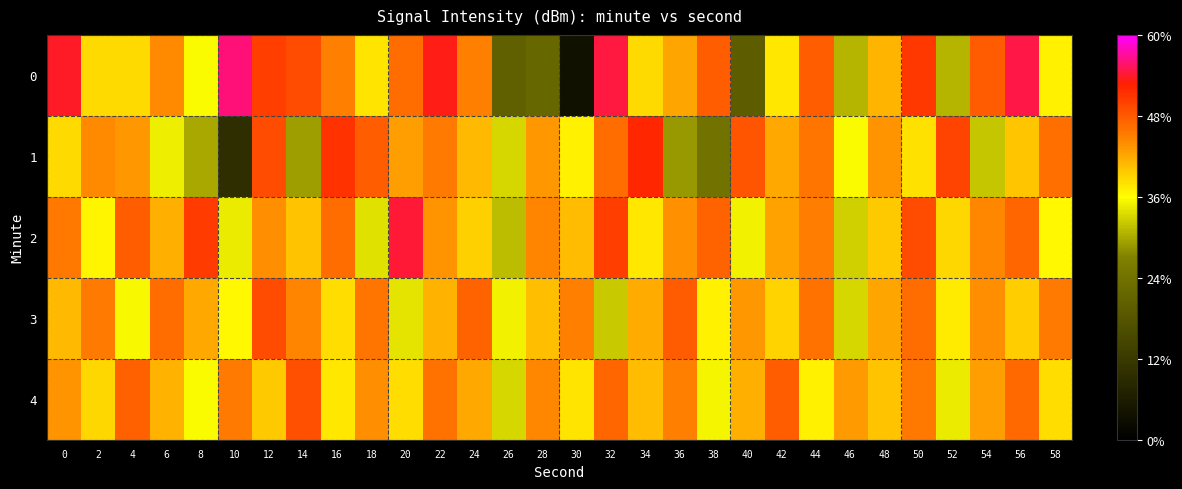

Reading left to right, what are all the values shown in this chart?

0: 0=-123.6	2=-132.5	4=-132.5	6=-129.2	8=-134.2	10=-122.2	12=-125.7	14=-126.4	16=-128.8	18=-132.9	20=-127.9	22=-123.9	24=-128.8	26=-143.1	28=-142.4	30=-152.9	32=-123.2	34=-132.6	36=-130.3	38=-127.1	40=-143.7	42=-133.1	44=-127.2	46=-137.0	48=-131.0	50=-125.3	52=-137.0	54=-127.0	56=-123.1	58=-133.4
1: 0=-132.6	2=-129.3	4=-129.8	6=-134.7	8=-137.6	10=-149.3	12=-126.4	14=-138.0	16=-125.1	18=-127.2	20=-130.0	22=-128.5	24=-131.2	26=-135.6	28=-129.8	30=-133.4	32=-127.9	34=-124.6	36=-138.2	38=-141.0	40=-126.7	42=-130.5	44=-128.3	46=-134.1	48=-129.6	50=-132.8	52=-125.9	54=-136.4	56=-131.7	58=-128.0
2: 0=-128.4	2=-133.6	4=-127.2	6=-130.8	8=-125.5	10=-134.9	12=-129.3	14=-131.6	16=-127.8	18=-135.2	20=-123.4	22=-129.7	24=-132.1	26=-136.8	28=-128.9	30=-131.3	32=-125.7	34=-133.0	36=-129.5	38=-127.4	40=-134.6	42=-130.2	44=-128.7	46=-135.9	48=-131.8	50=-126.3	52=-132.4	54=-129.1	56=-127.6	58=-133.7
3: 0=-131.2	2=-128.6	4=-134.3	6=-127.9	8=-130.5	10=-133.8	12=-126.4	14=-129.0	16=-132.7	18=-128.3	20=-135.1	22=-130.9	24=-127.5	26=-134.6	28=-131.4	30=-128.8	32=-136.2	34=-130.6	36=-127.1	38=-133.5	40=-129.8	42=-132.3	44=-128.1	46=-135.7	48=-130.3	50=-127.8	52=-133.2	54=-129.4	56=-131.9	58=-128.5
4: 0=-129.7	2=-132.4	4=-127.3	6=-130.9	8=-134.2	10=-128.6	12=-131.8	14=-126.5	16=-133.0	18=-129.3	20=-132.7	22=-128.2	24=-130.4	26=-135.6	28=-129.1	30=-132.9	32=-127.6	34=-131.3	36=-128.8	38=-134.4	40=-130.7	42=-127.2	44=-133.5	46=-129.9	48=-131.6	50=-128.4	52=-134.8	54=-130.1	56=-127.7	58=-132.6